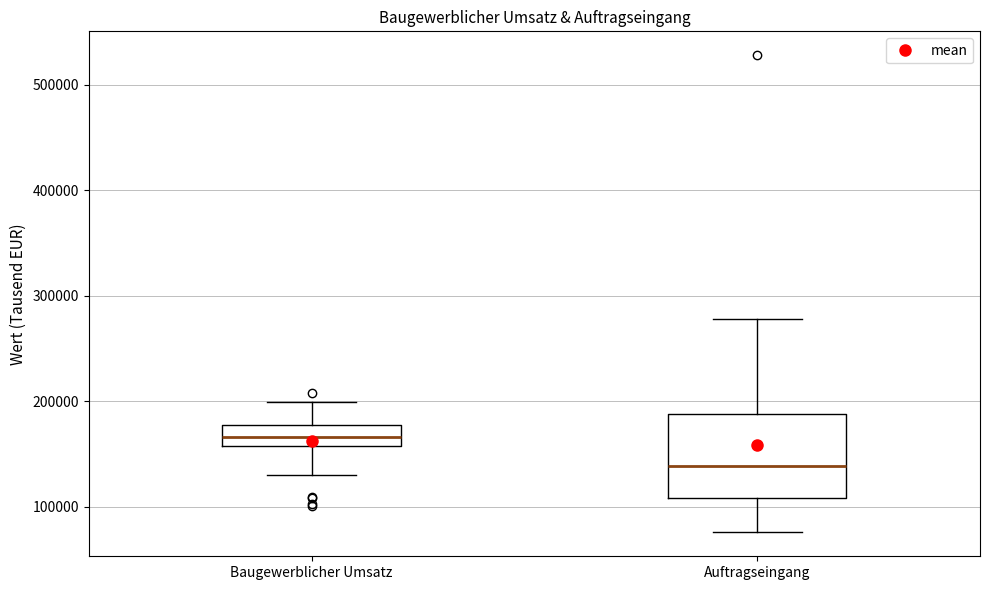

Where does the upper whisker of the box for Auftragseingang end on the y-axis? The values are not printed on the chart, so give them approximately, as read against the axis.

280000